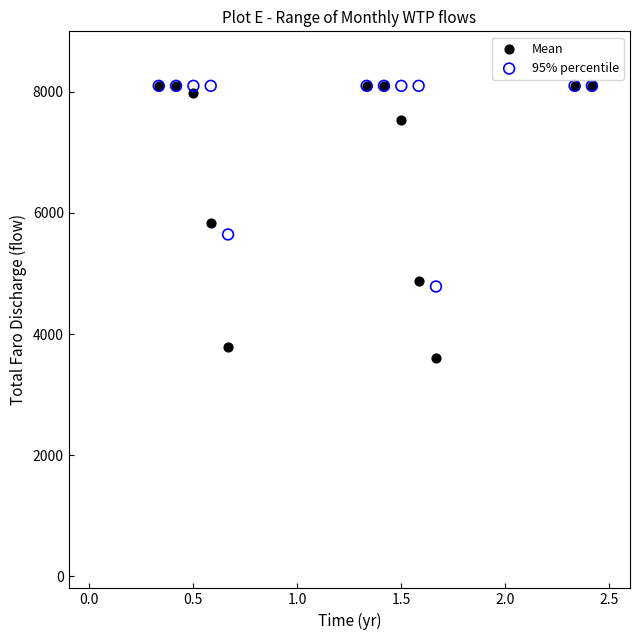

In the 95% percentile series, what Y value is closest to 6443?

5645.2